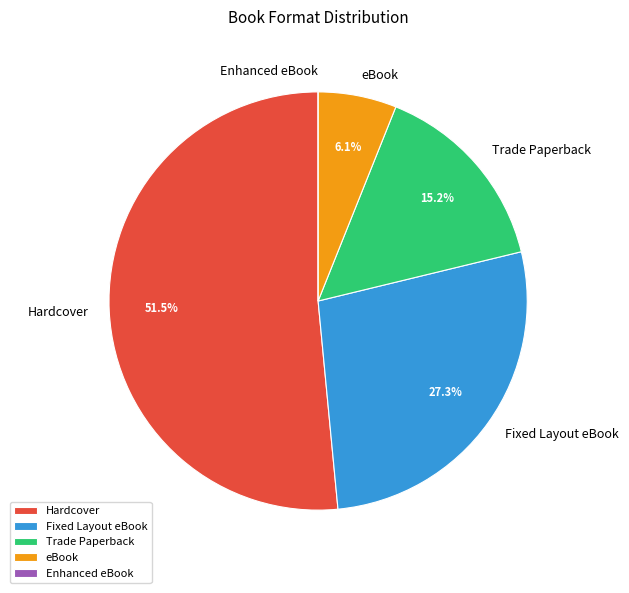

To the nearest percent, what portion does Fixed Layout eBook represent?

27%